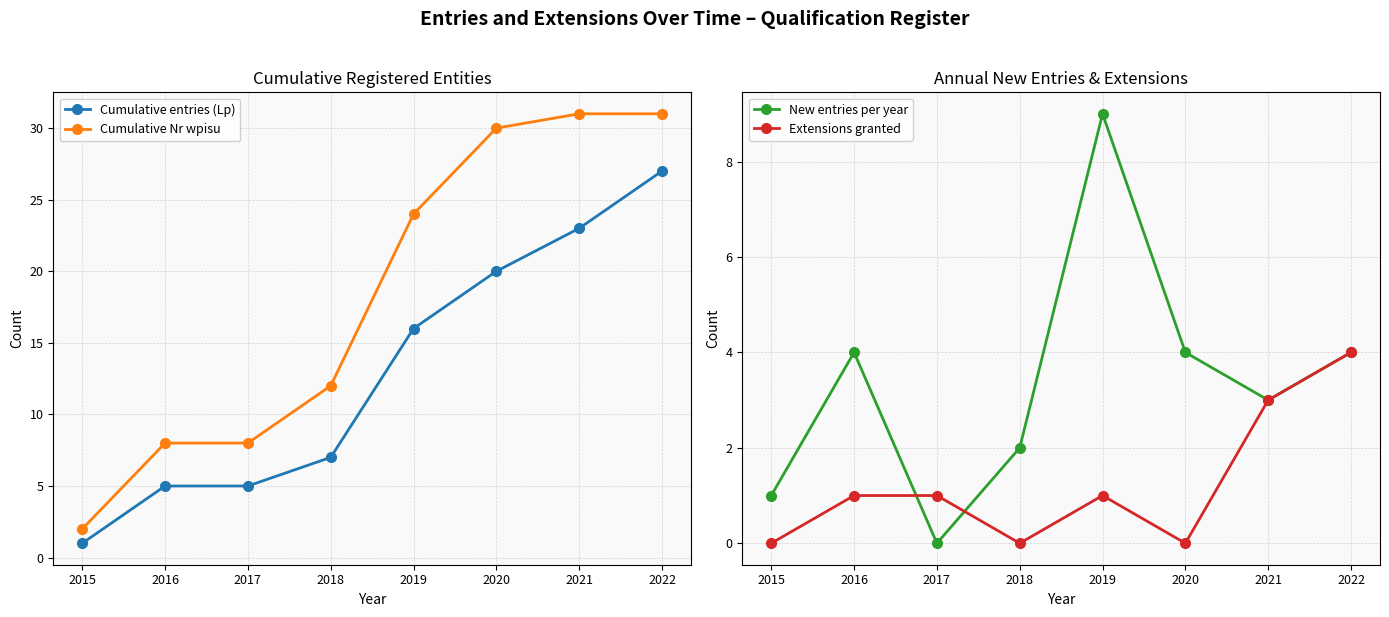

At which label does New entries per year first exceed 4?

2019